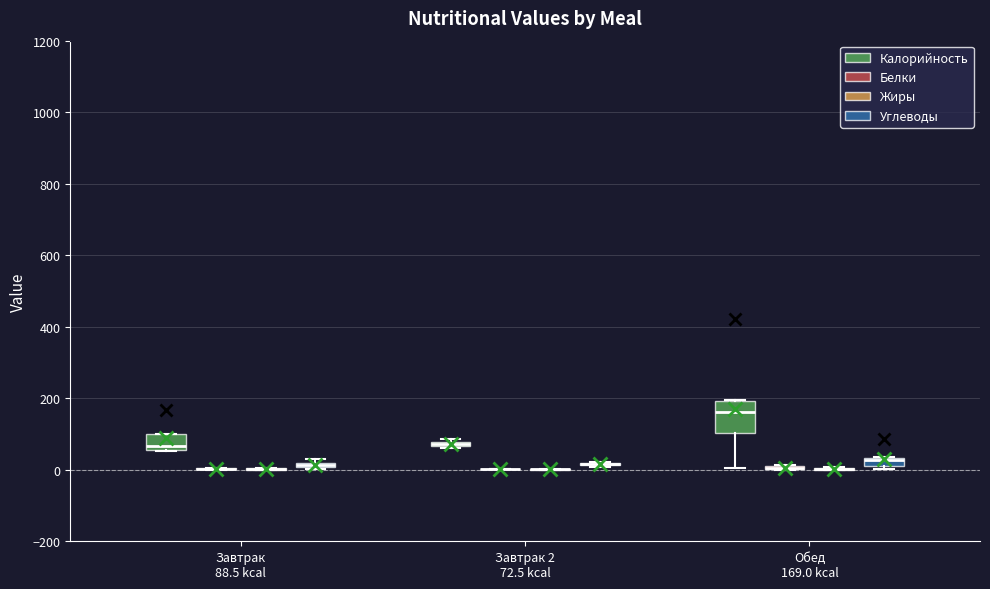

Which box is the tallest, from its lower edge to its upper edge?

Обед 169.0 kcal (Калорийность)